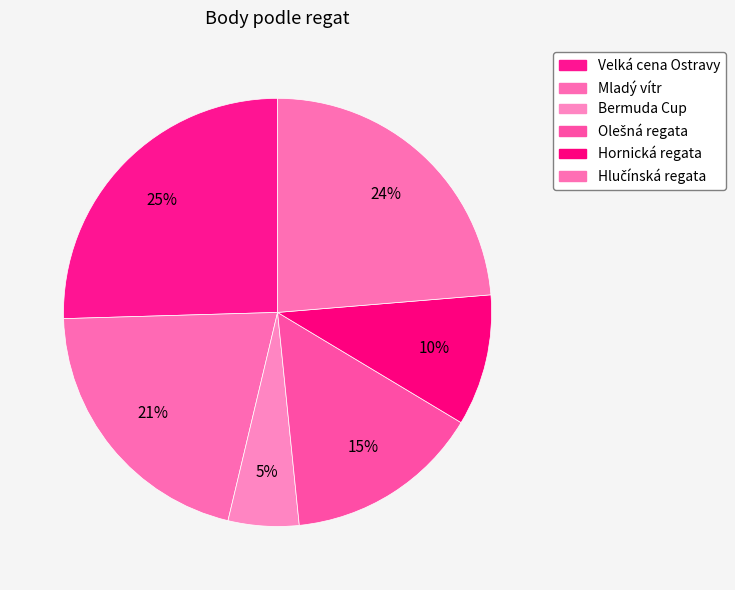

How many segments does this pie chart have?

6